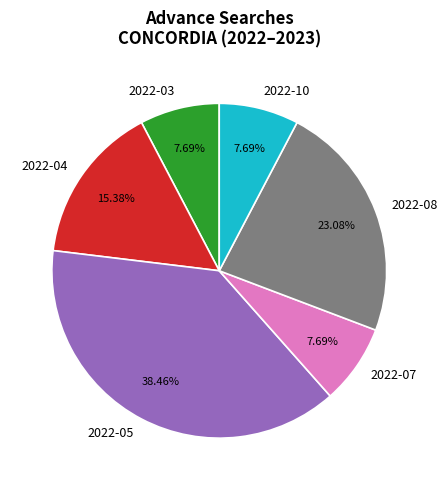

Does any single category account for the majority?

No